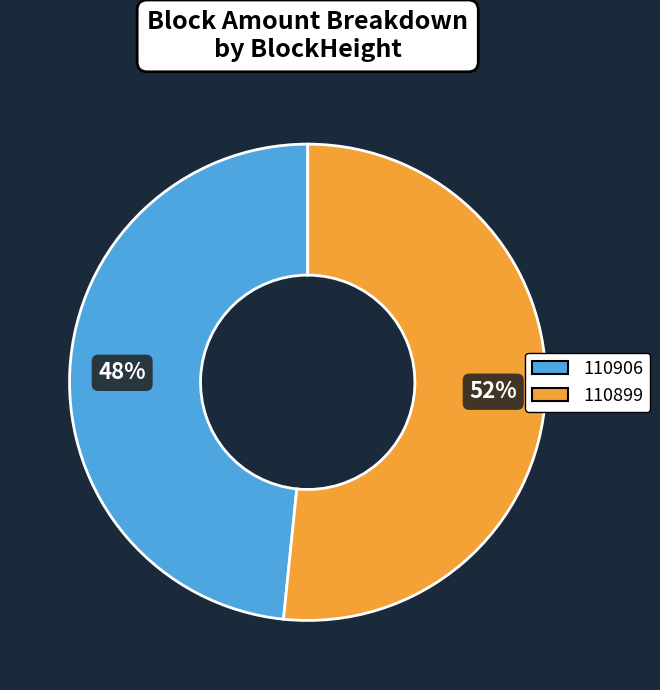

How many segments does this pie chart have?

2